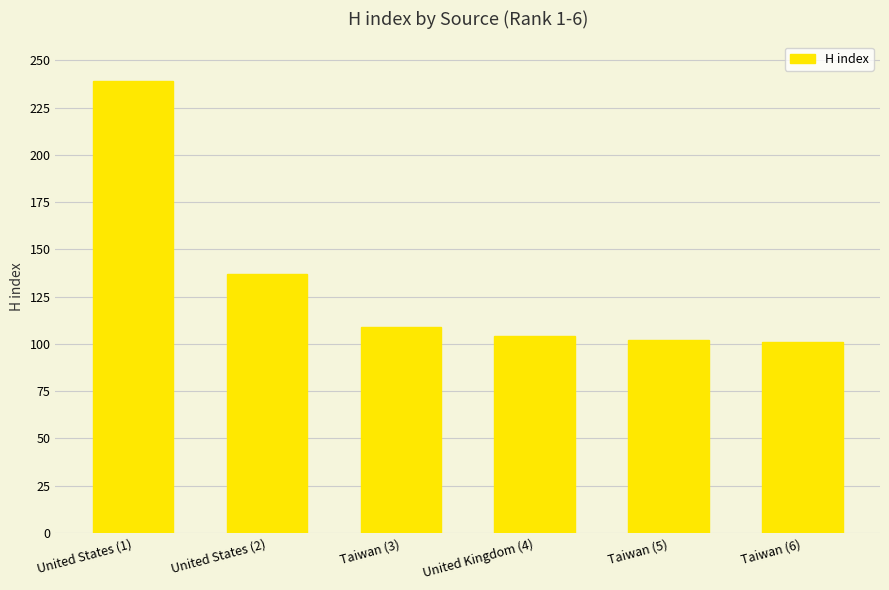

Is it true that the value at Taiwan (6) is 145?

False